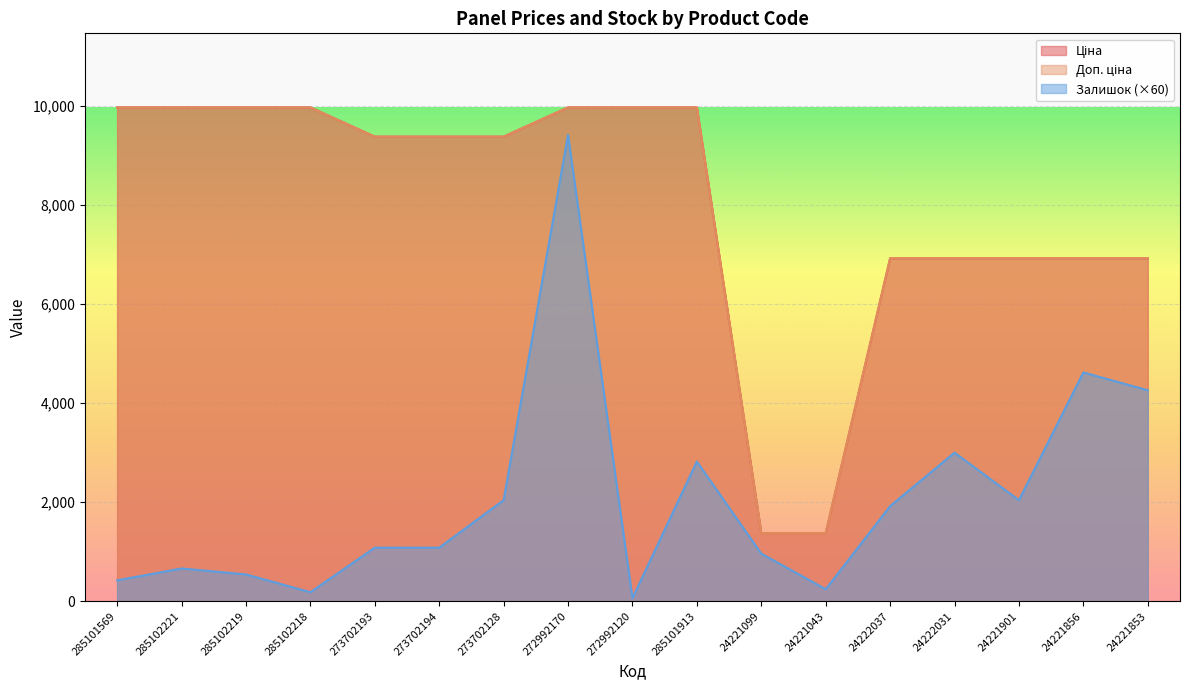

How many lines are shown in the chart?

3